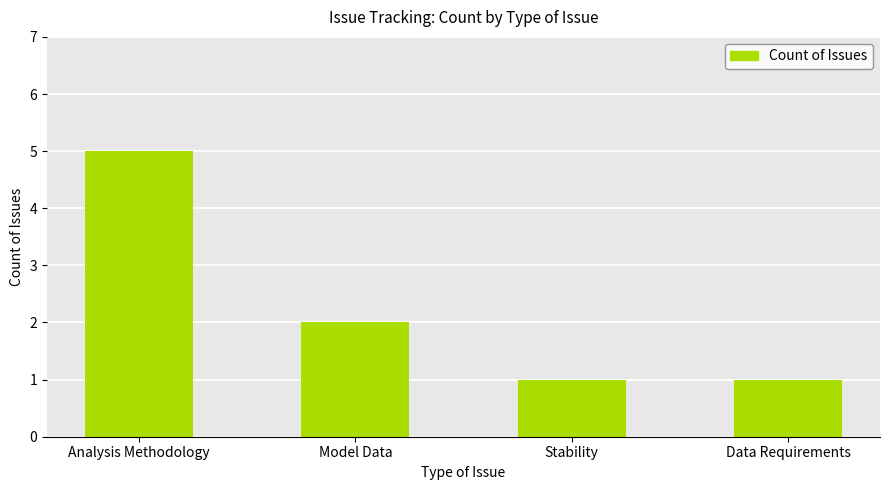

What is the greatest value displayed?

5